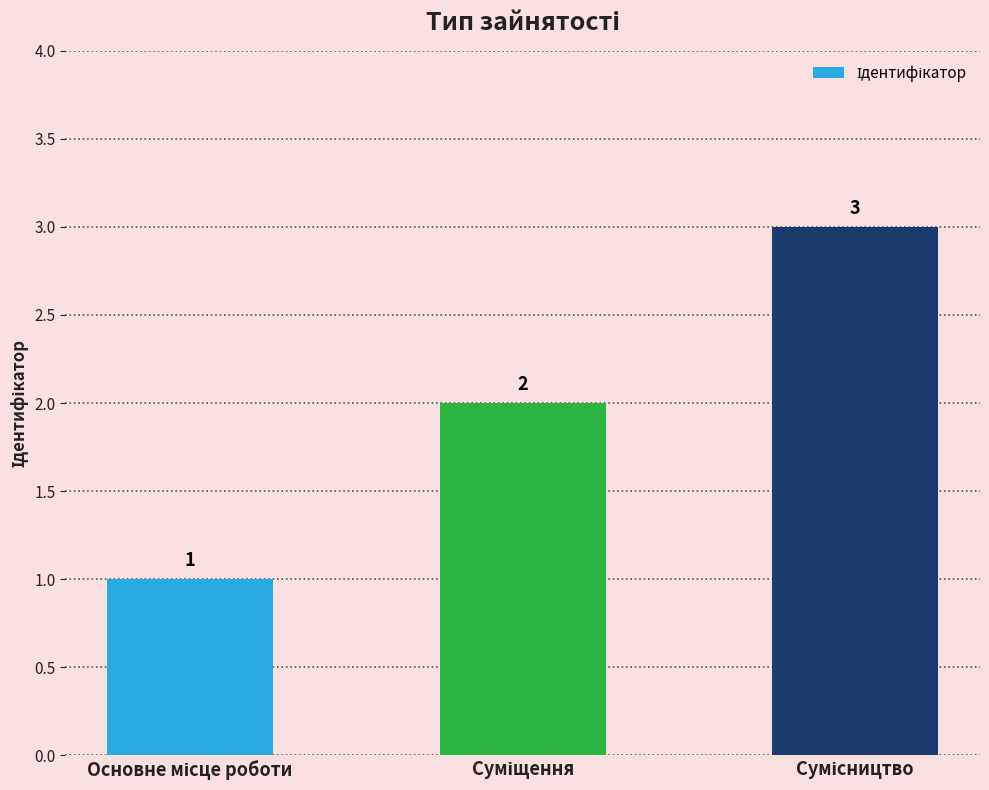

What is the greatest value displayed?

3